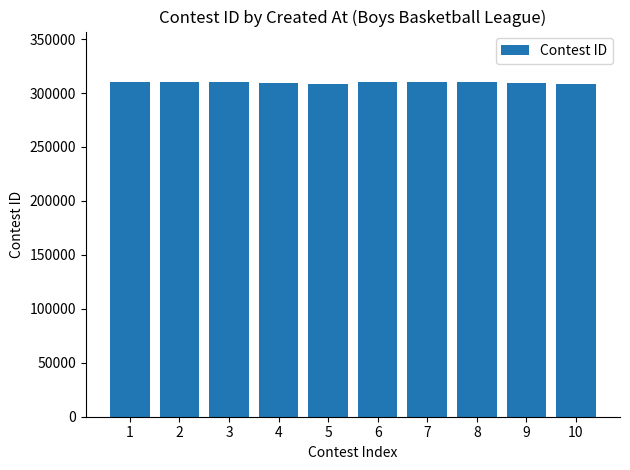

What is the sum of the values at 3 and 10?

618452